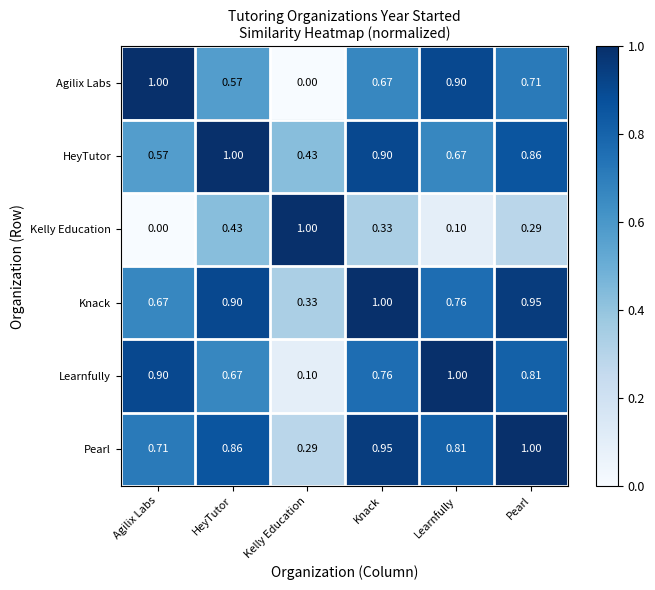

Rank the categories by Pearl value from lowest to highest.

Kelly Education, Agilix Labs, Learnfully, HeyTutor, Knack, Pearl